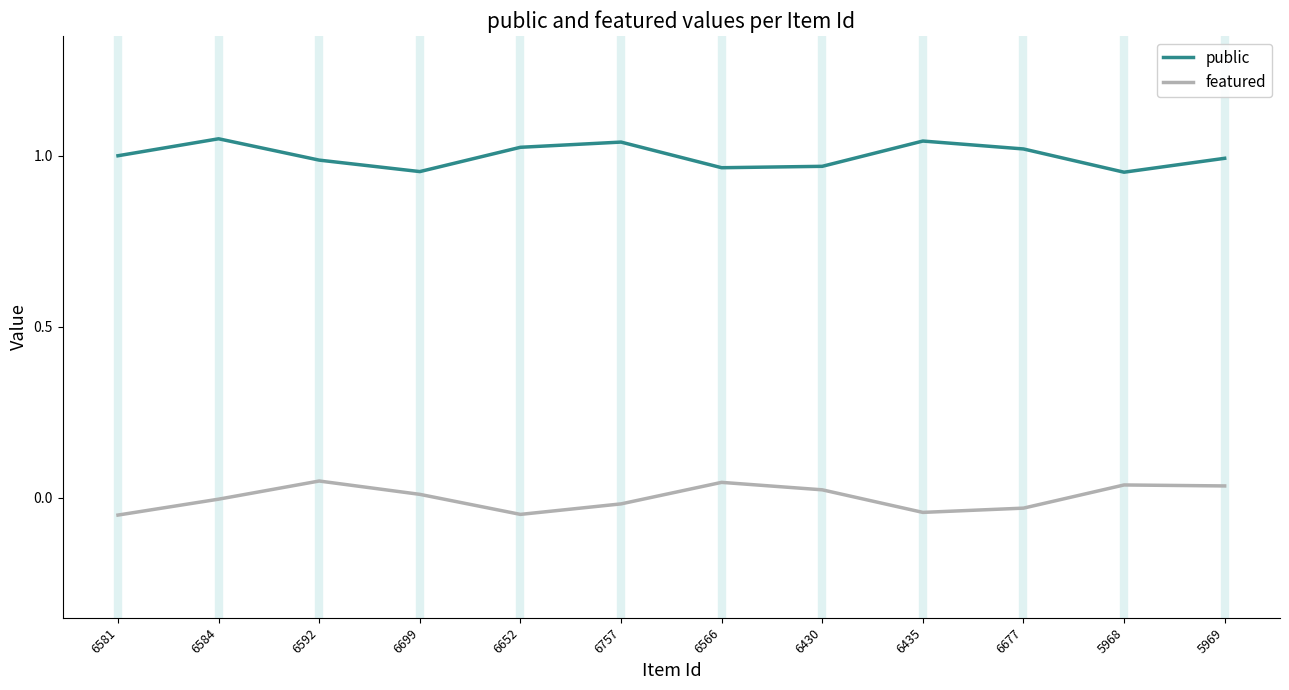

What is the value of the featured point at the 1st from the left?

-0.1